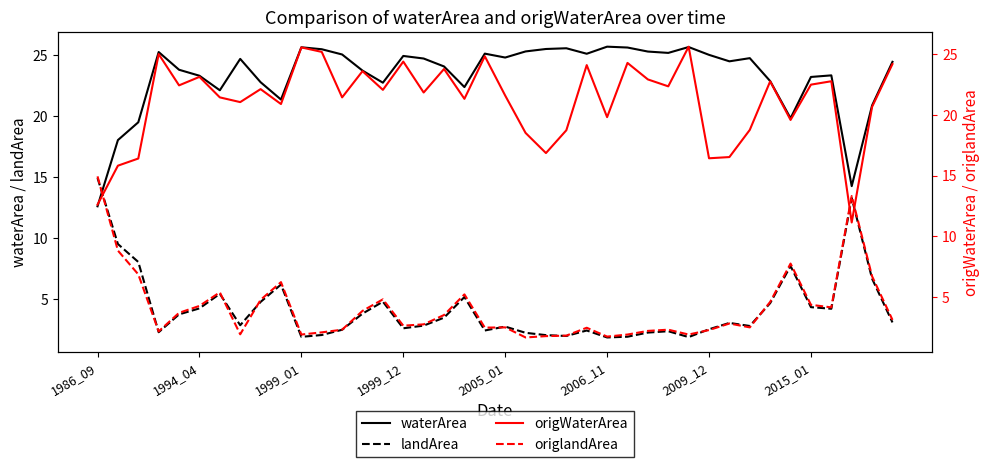

What is the difference between the second highest and minimum values in the origWaterArea series?

14.4